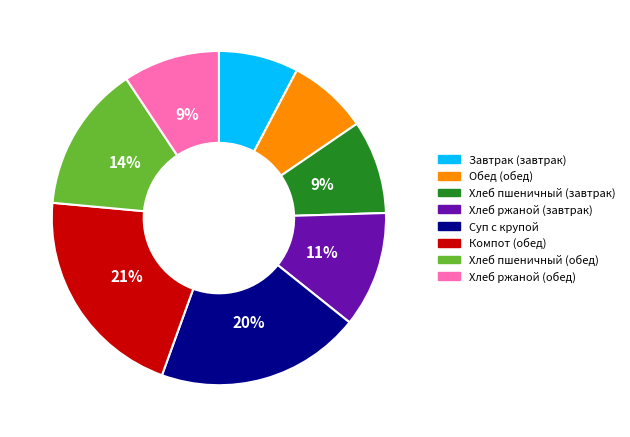

What percentage is the Обед (обед) slice, to the nearest percent?

8%